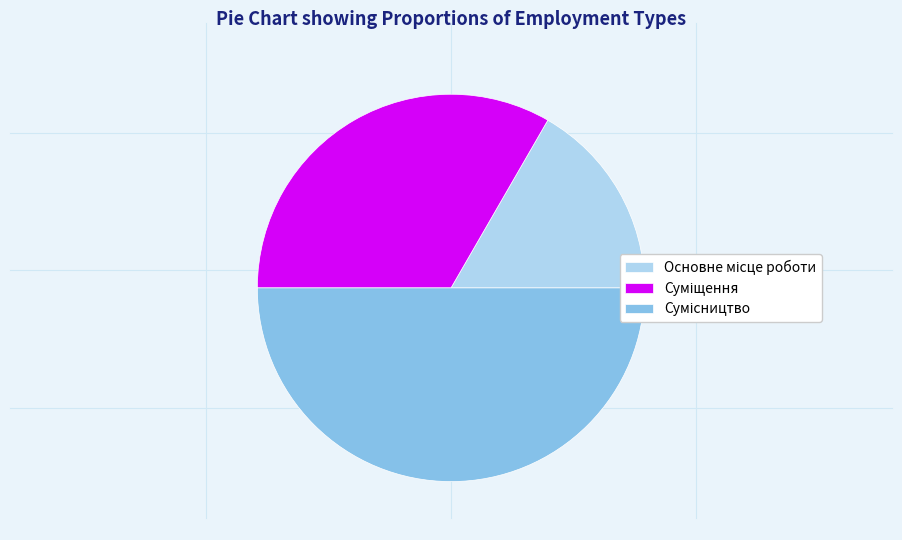

Does Сумісництво account for over 50% of the chart?

No